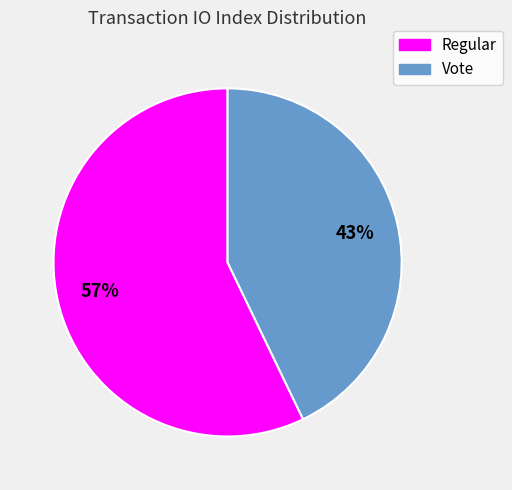

Rank the categories by value from highest to lowest.

Regular, Vote